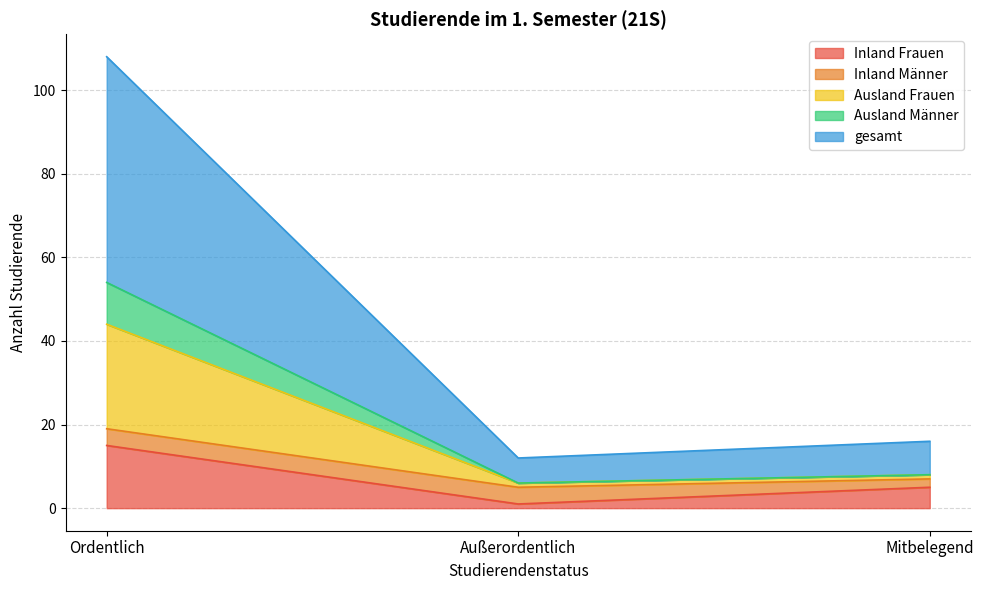

At which label does Inland Frauen reach its minimum?

Außerordentlich